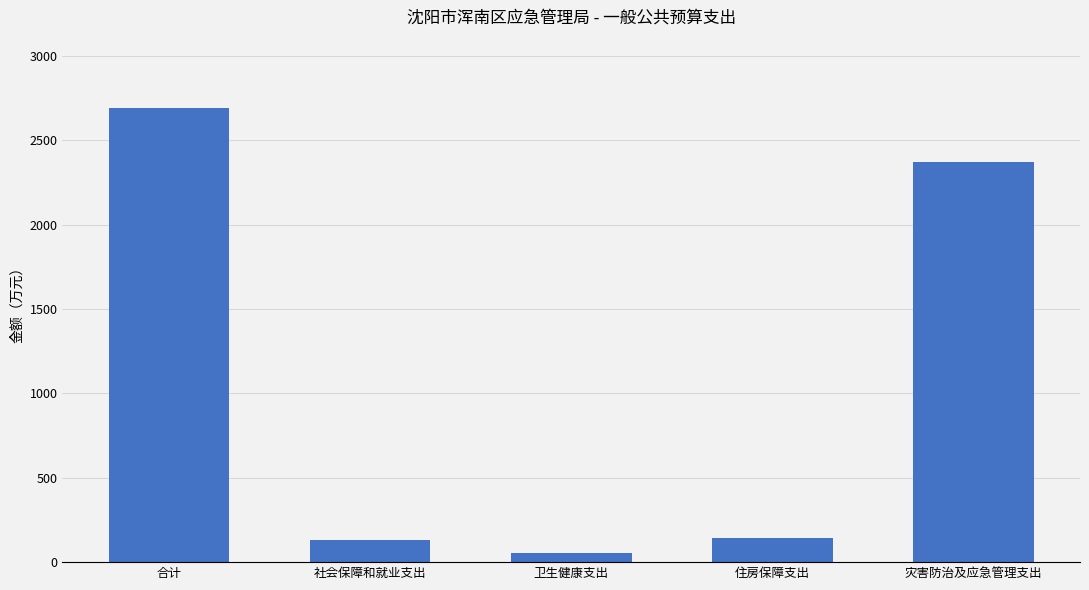

Between 卫生健康支出 and 住房保障支出, which is larger?

住房保障支出